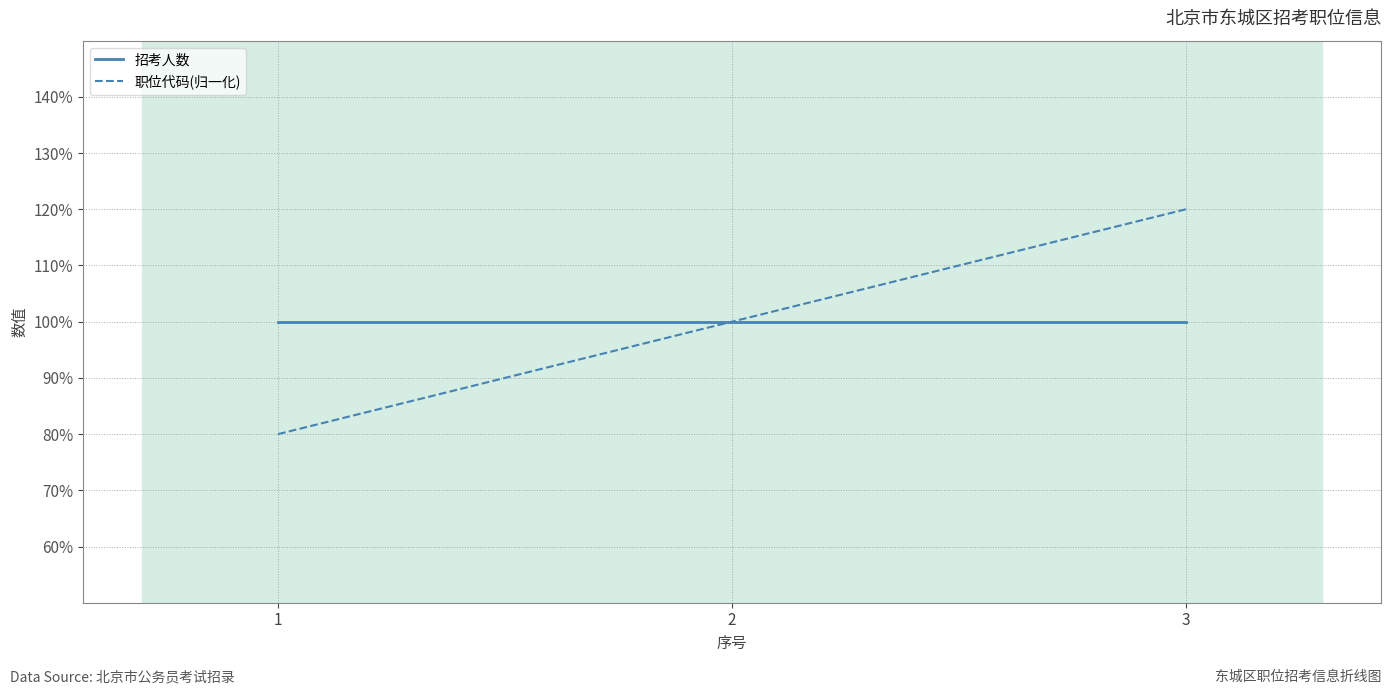

Is it true that 职位代码(归一化) equals 0.3 at 2?

False